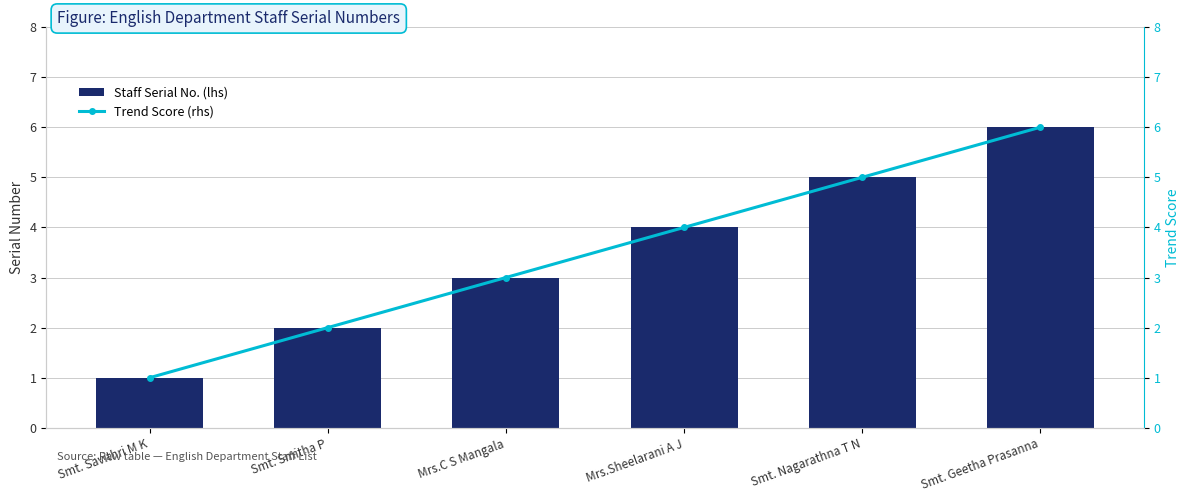

How many Staff Serial No. (lhs) values are between 2 and 5?

4